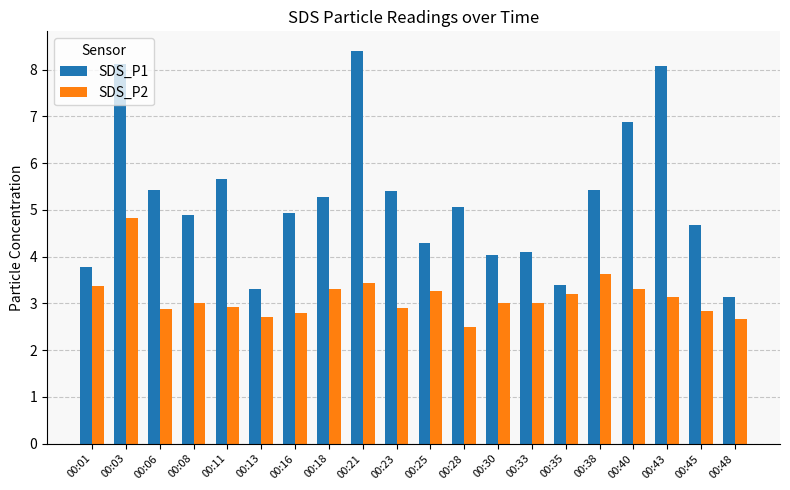

What is the highest value of the SDS_P1 series?

8.4